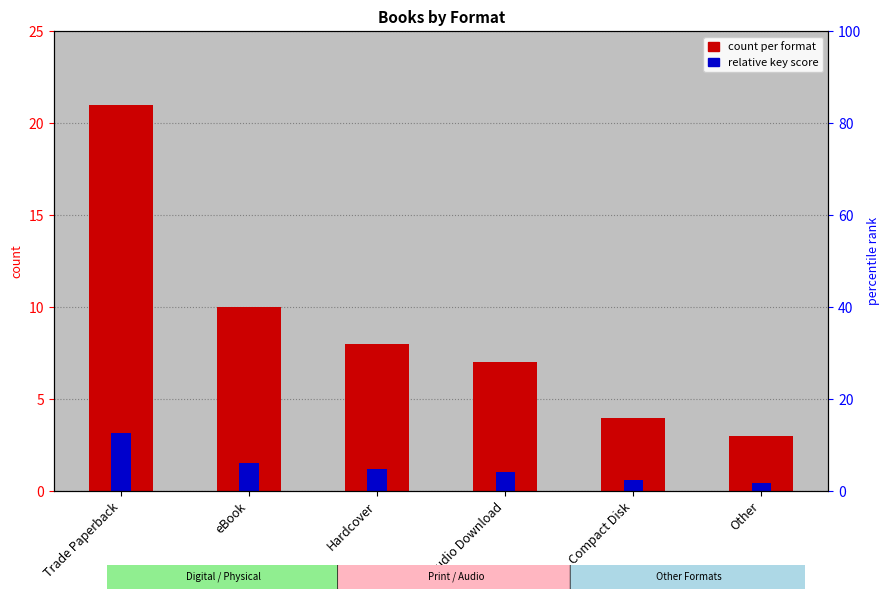

Reading left to right, what are all the values shown in this chart?

count per format: Trade Paperback=21.0	eBook=10.0	Hardcover=8.0	Audio Download=7.0	Compact Disk=4.0	Other=3.0
relative key score: Trade Paperback=3.1	eBook=1.5	Hardcover=1.2	Audio Download=1.1	Compact Disk=0.6	Other=0.4